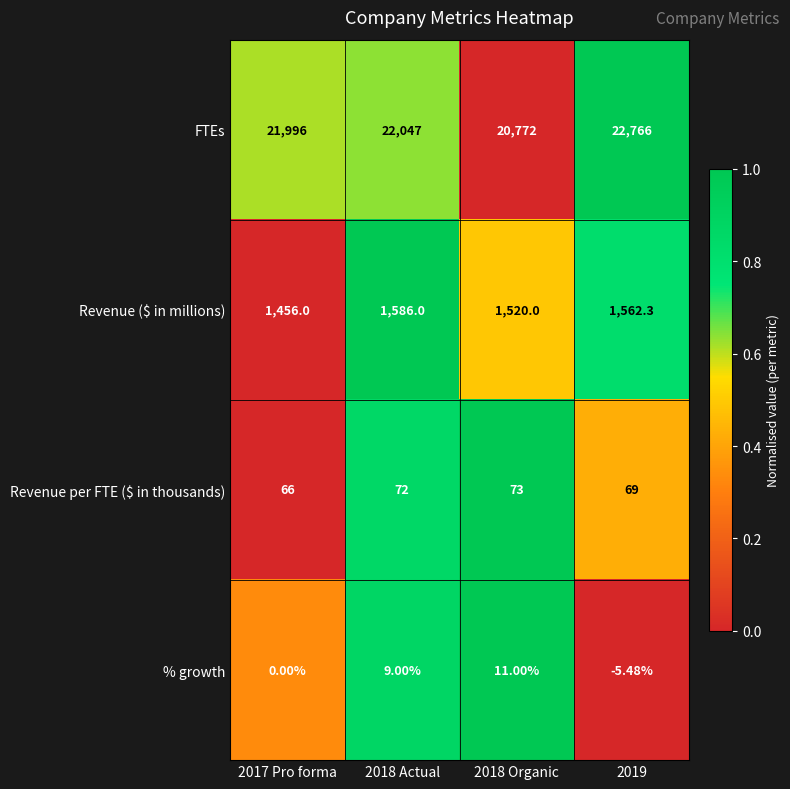

Between 2017 Pro forma and 2018 Organic, which series saw the biggest shift?

FTEs